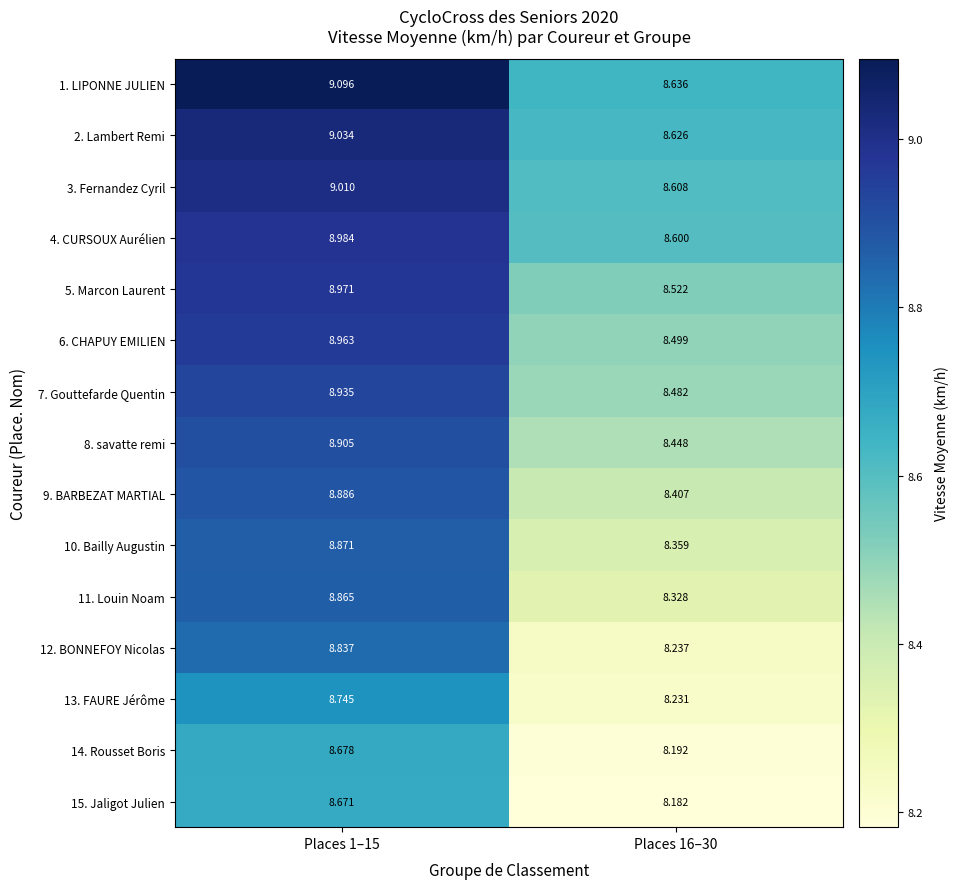

Is the value of 12. BONNEFOY Nicolas at Places 16–30 greater than the value of 6. CHAPUY EMILIEN at Places 1–15?

No